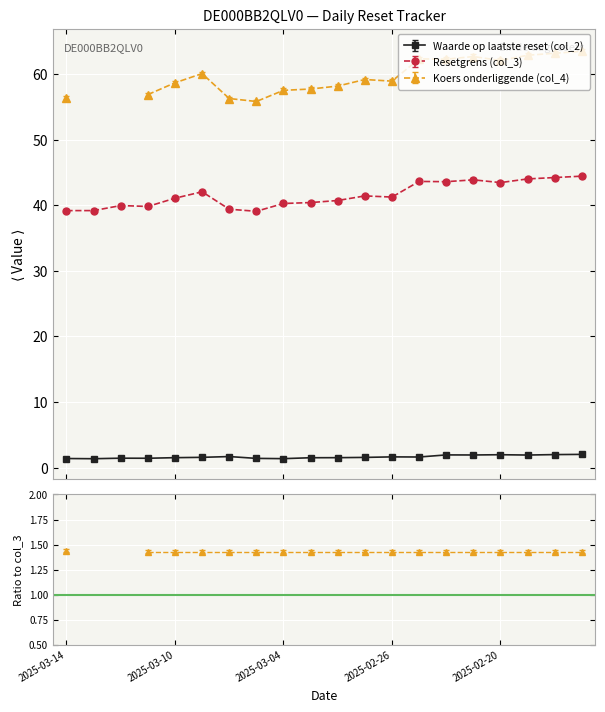

At which category does Resetgrens (col_3) reach its first local valley?

2025-03-11